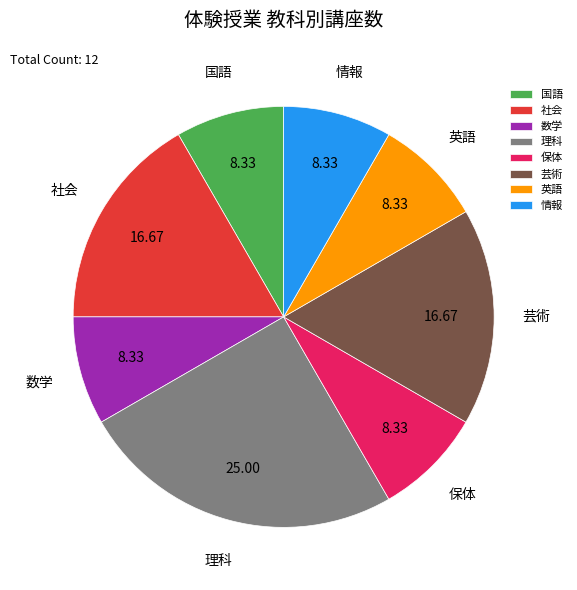

Does any single category account for the majority?

No